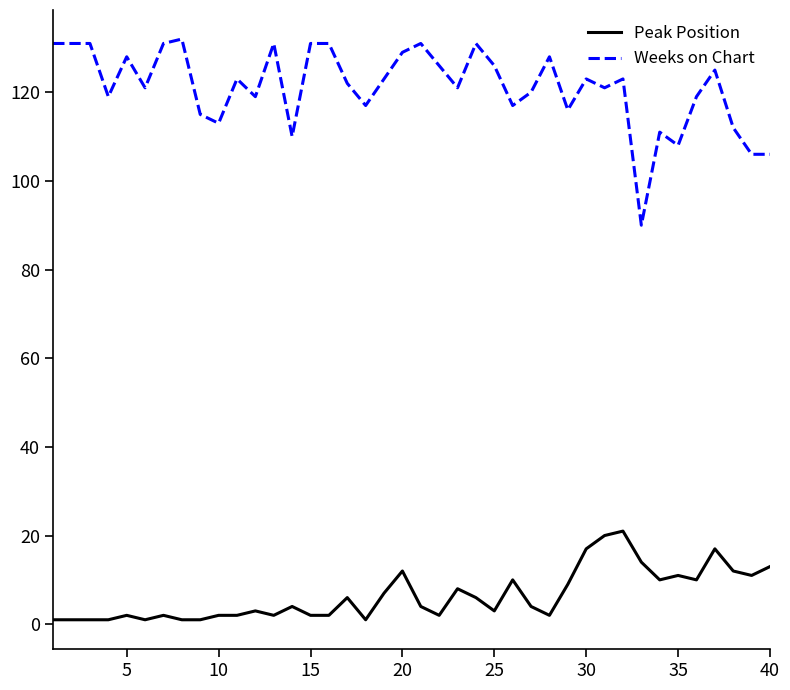

Which series has the largest total across all categories?

Weeks on Chart